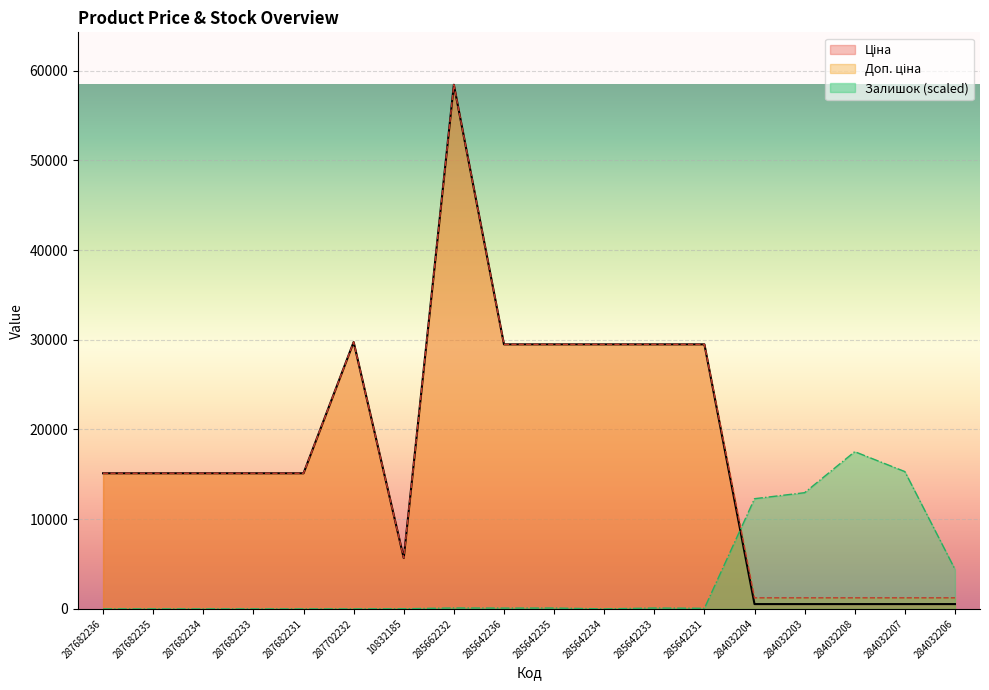

Which series has the widest spread of values?

Ціна